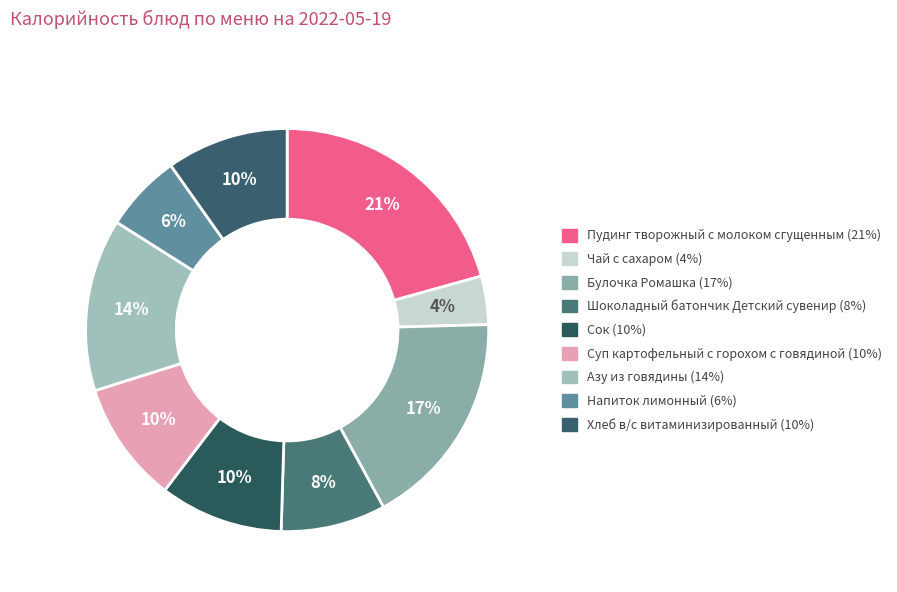

Is there any slice that represents more than half of the pie?

No